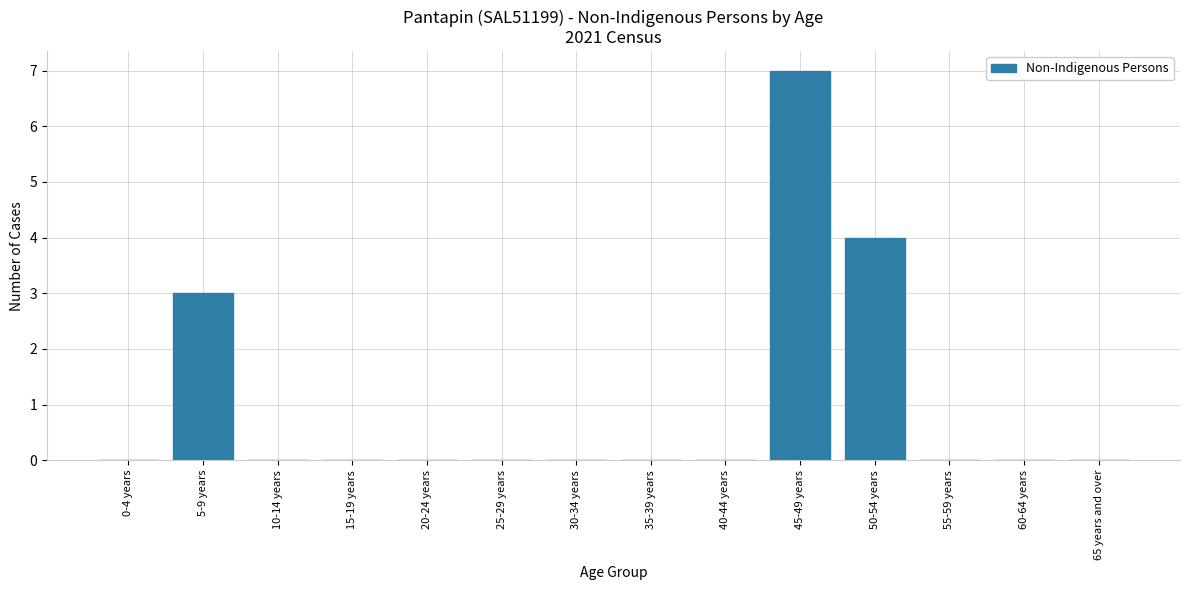

Reading right to left, list all the values displayed in this chart.

65 years and over=0	60-64 years=0	55-59 years=0	50-54 years=4	45-49 years=7	40-44 years=0	35-39 years=0	30-34 years=0	25-29 years=0	20-24 years=0	15-19 years=0	10-14 years=0	5-9 years=3	0-4 years=0